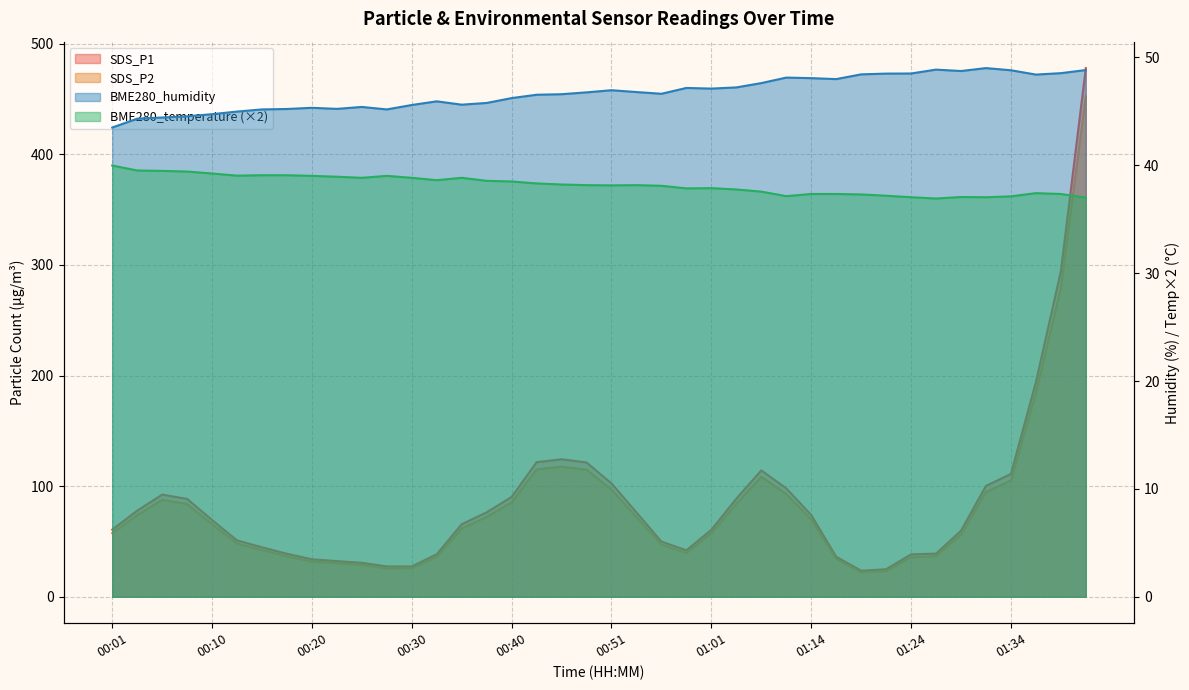

Reading right to left, transcribe all the data shown in this chart.

SDS_P1: 01:41=477.9	01:39=294.2	01:36=194.0	01:34=111.0	01:31=100.2	01:29=59.7	01:27=39.0	01:24=38.4	01:22=24.9	01:19=23.6	01:17=36.2	01:14=73.9	01:12=98.0	01:06=114.3	01:04=88.7	01:01=60.5	00:59=42.0	00:56=49.9	00:53=76.2	00:51=102.5	00:48=121.4	00:46=124.3	00:43=121.7	00:40=90.3	00:38=76.3	00:35=65.6	00:33=38.5	00:30=27.4	00:28=27.4	00:25=30.7	00:23=32.2	00:20=33.9	00:18=38.9	00:15=44.8	00:13=51.0	00:10=69.4	00:08=88.5	00:06=92.3	00:03=77.8	00:01=60.7
SDS_P2: 01:41=452.2	01:39=279.1	01:36=184.2	01:34=105.1	01:31=94.8	01:29=56.2	01:27=36.8	01:24=35.7	01:22=23.2	01:19=22.2	01:17=34.3	01:14=69.9	01:12=93.0	01:06=108.5	01:04=84.1	01:01=57.5	00:59=39.6	00:56=47.2	00:53=72.1	00:51=97.0	00:48=114.9	00:46=117.6	00:43=115.2	00:40=85.4	00:38=72.2	00:35=61.7	00:33=36.1	00:30=25.8	00:28=25.7	00:25=29.0	00:23=30.4	00:20=31.8	00:18=36.6	00:15=42.2	00:13=48.2	00:10=65.7	00:08=83.9	00:06=87.7	00:03=73.8	00:01=57.5
BME280_temperature: 01:41=37.0	01:39=37.3	01:36=37.4	01:34=37.1	01:31=37.0	01:29=37.1	01:27=36.9	01:24=37.0	01:22=37.2	01:19=37.3	01:17=37.3	01:14=37.3	01:12=37.1	01:06=37.6	01:04=37.8	01:01=37.9	00:59=37.9	00:56=38.1	00:53=38.2	00:51=38.1	00:48=38.2	00:46=38.2	00:43=38.3	00:40=38.5	00:38=38.6	00:35=38.8	00:33=38.6	00:30=38.8	00:28=39.0	00:25=38.8	00:23=38.9	00:20=39.0	00:18=39.1	00:15=39.1	00:13=39.0	00:10=39.2	00:08=39.4	00:06=39.5	00:03=39.5	00:01=40.0
BME280_humidity: 01:41=48.8	01:39=48.5	01:36=48.4	01:34=48.8	01:31=49.0	01:29=48.7	01:27=48.9	01:24=48.5	01:22=48.5	01:19=48.4	01:17=48.0	01:14=48.1	01:12=48.1	01:06=47.6	01:04=47.2	01:01=47.1	00:59=47.2	00:56=46.6	00:53=46.8	00:51=47.0	00:48=46.8	00:46=46.6	00:43=46.5	00:40=46.2	00:38=45.8	00:35=45.6	00:33=45.9	00:30=45.6	00:28=45.2	00:25=45.4	00:23=45.2	00:20=45.3	00:18=45.2	00:15=45.2	00:13=45.0	00:10=44.7	00:08=44.5	00:06=44.4	00:03=44.3	00:01=43.5